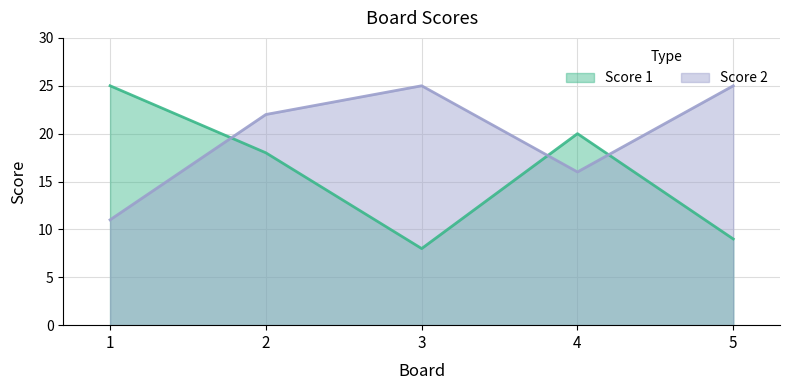

What is the value of the Score 2 point at the 3rd from the left?

25